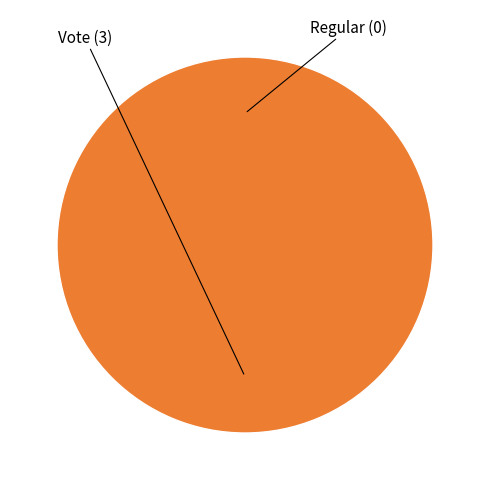

Do Regular (io_index=0) and Vote (io_index=3) together represent more than half of the pie?

Yes